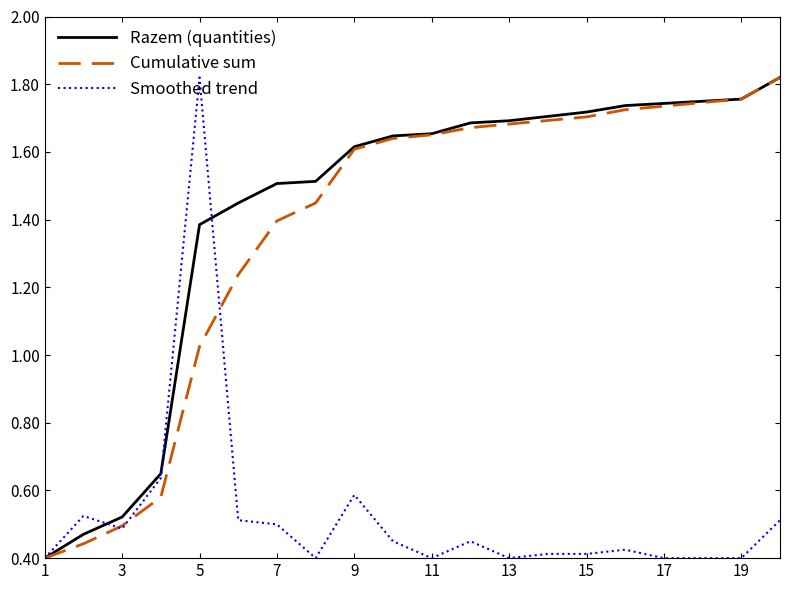

At which label is Cumulative sum closest to 1?

5